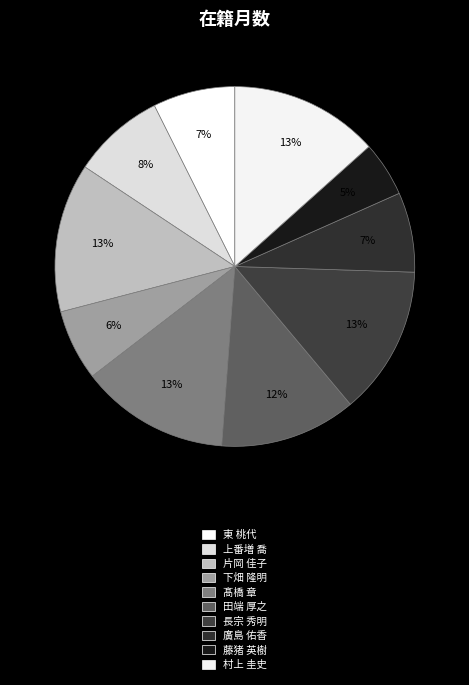

How many slices are in this pie chart?

10